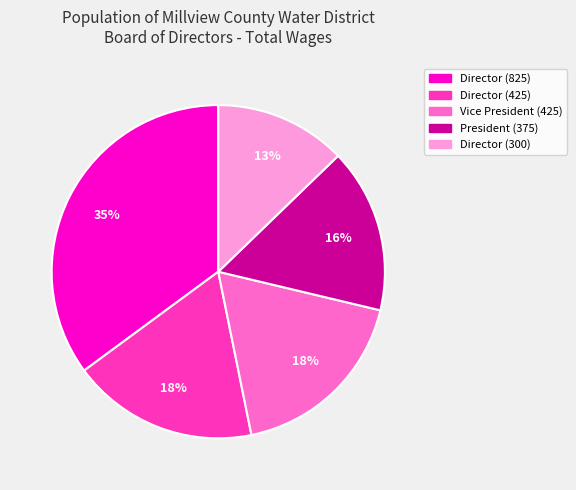

To the nearest percent, what is the combined percentage of Director (425) and Vice President?

36%